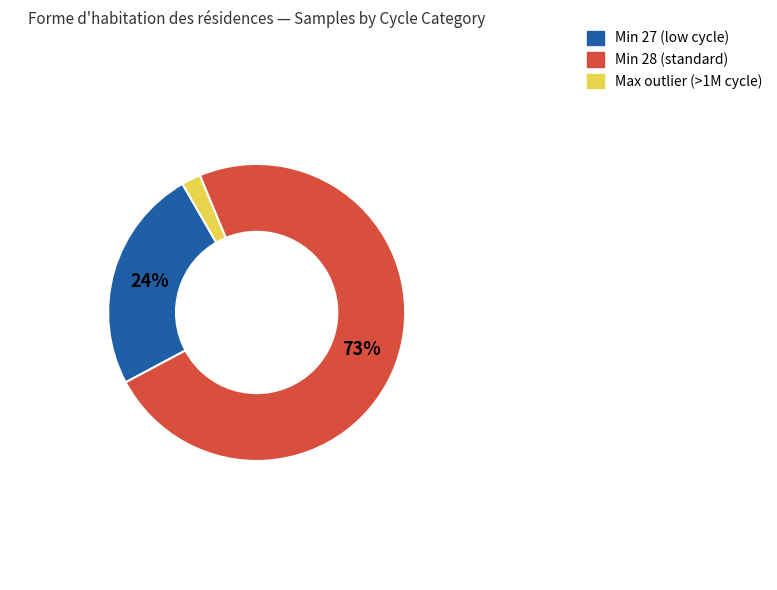

Is there a majority slice in this chart?

Yes